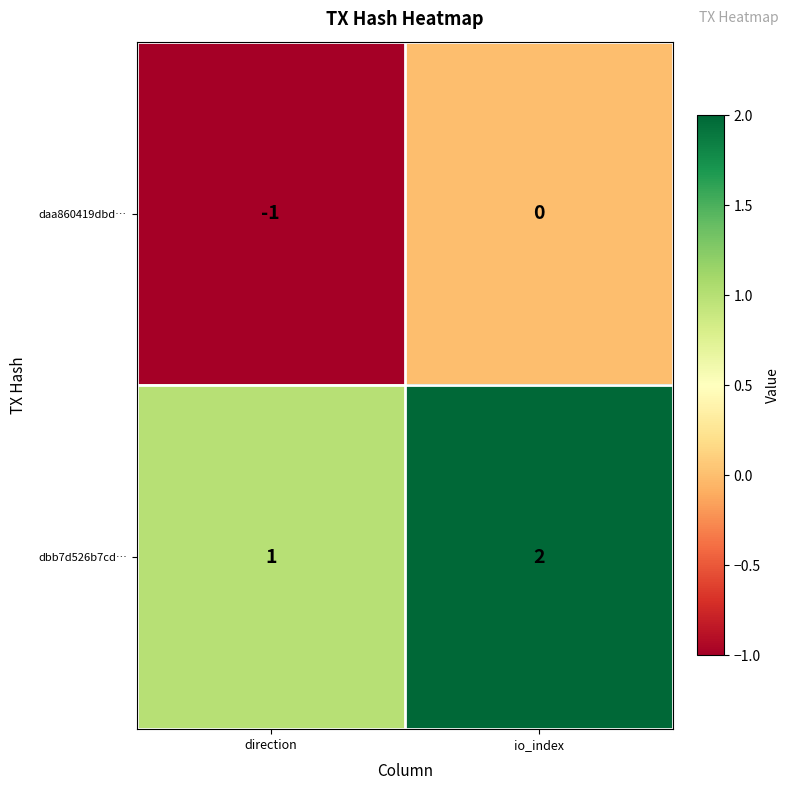

Which category has the lowest value in the daa860419dbd… series?

direction